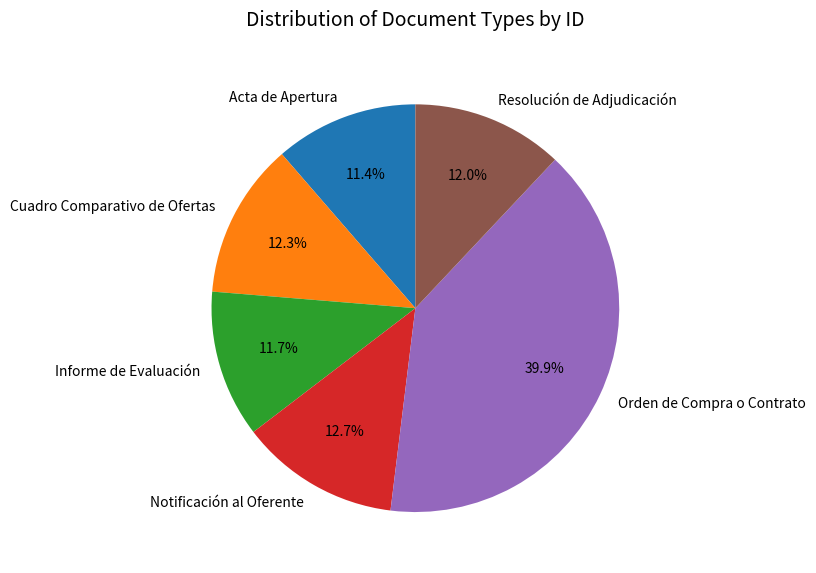

What percentage is the Orden de Compra o Contrato slice, to the nearest percent?

40%